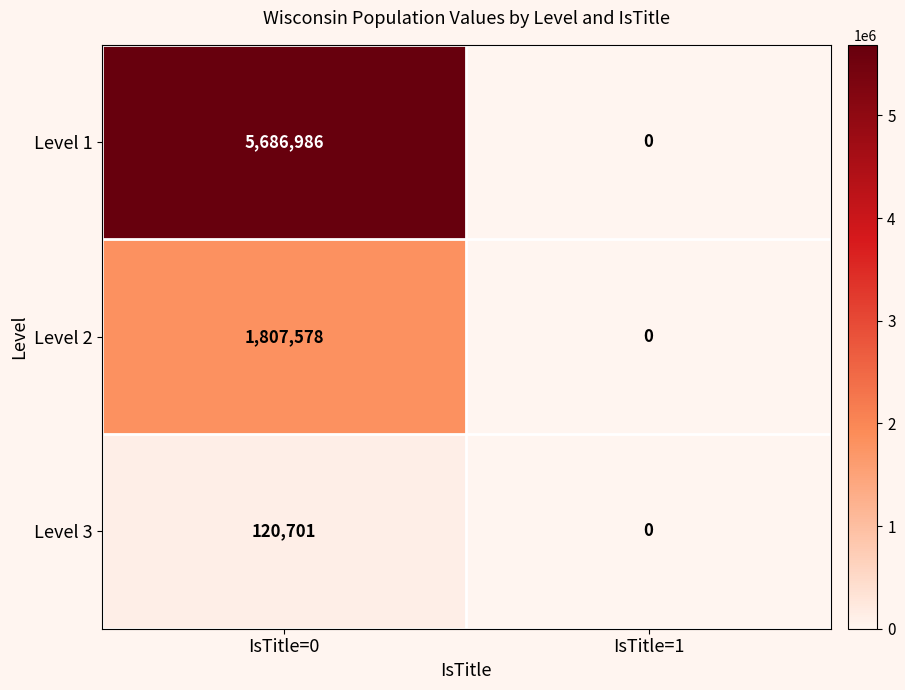

Reading left to right, list all the values displayed in this chart.

Level 1: IsTitle=0=5686986	IsTitle=1=0
Level 2: IsTitle=0=1807578	IsTitle=1=0
Level 3: IsTitle=0=120701	IsTitle=1=0